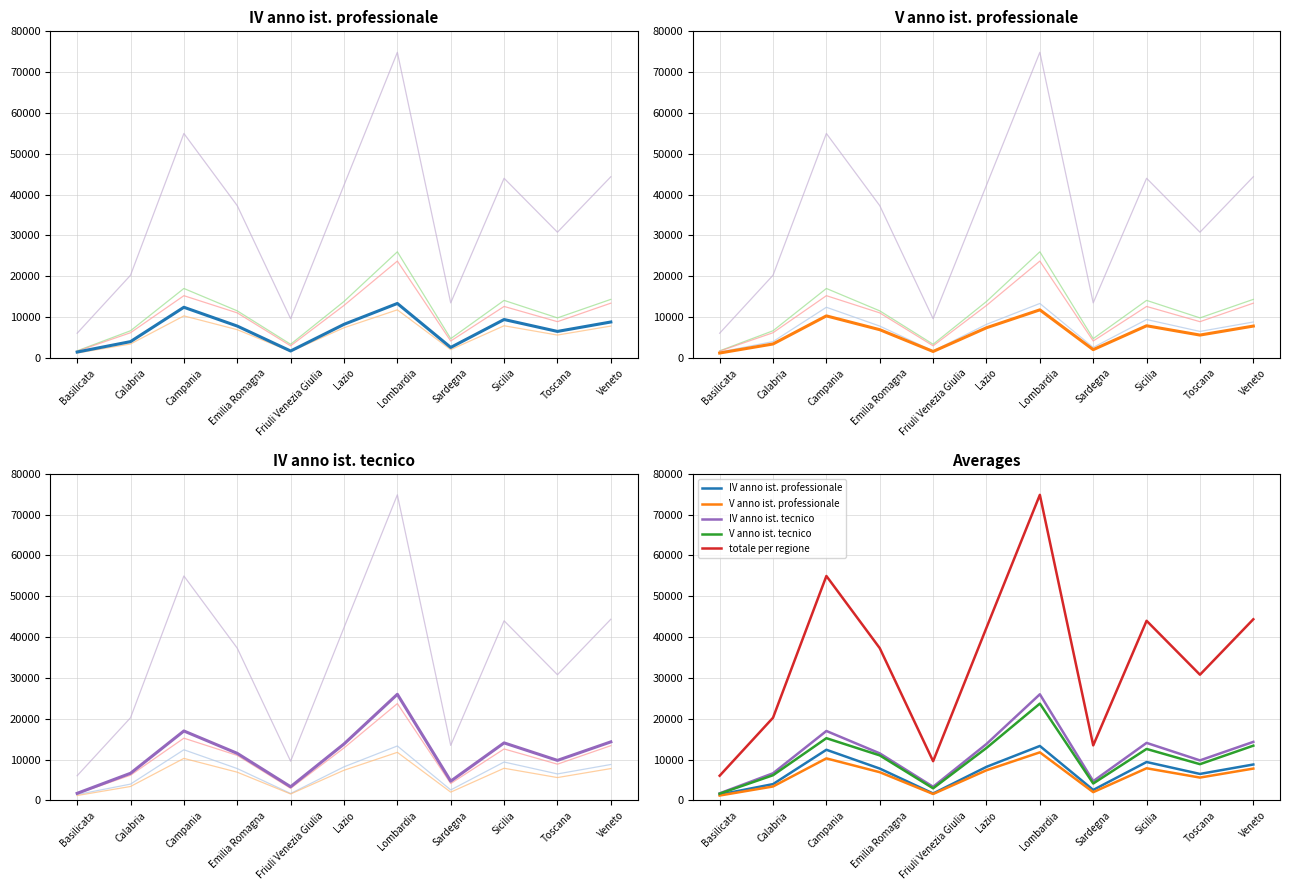

List the labels in order of V anno ist. professionale value, largest first.

Lombardia, Campania, Sicilia, Veneto, Lazio, Emilia Romagna, Toscana, Calabria, Sardegna, Friuli Venezia Giulia, Basilicata